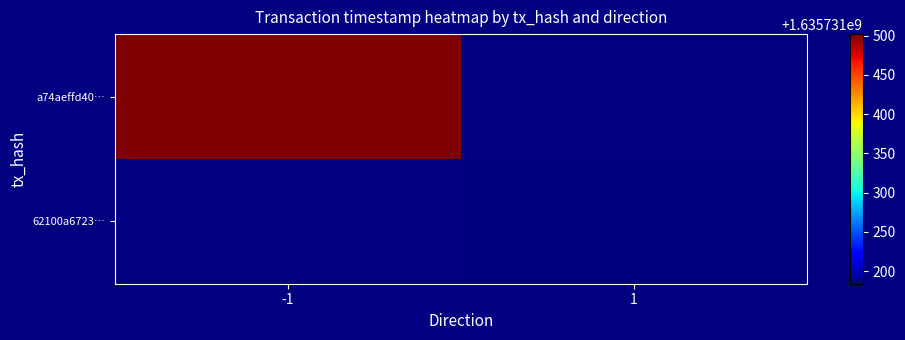

Count the number of categories in the chart.

2